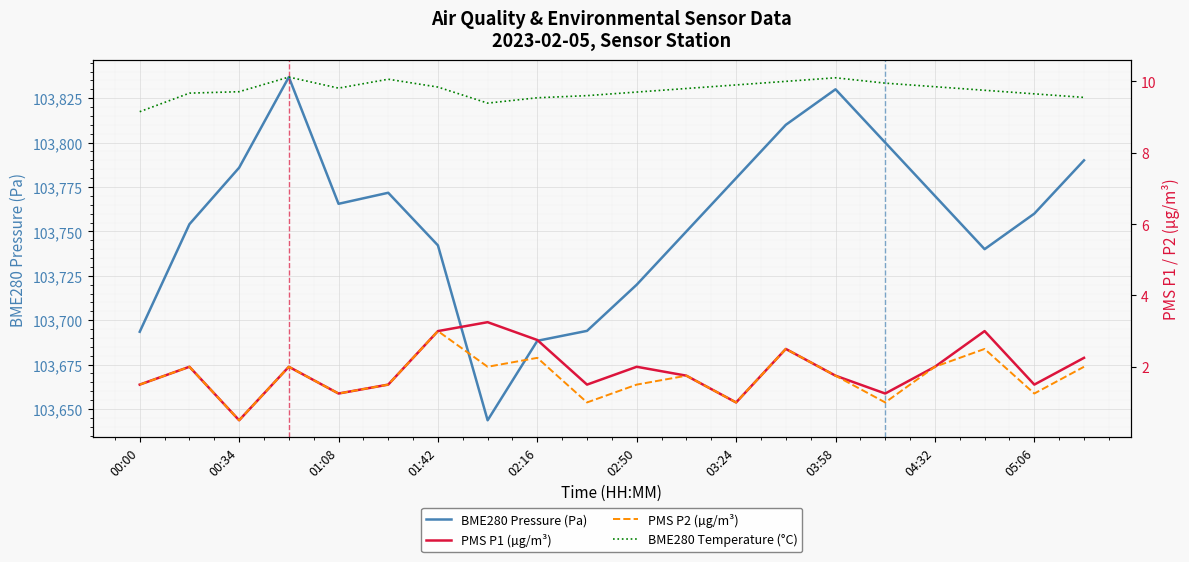

The BME280 Pressure (Pa) series shows 103830.0 at 03:58. True or false?

True